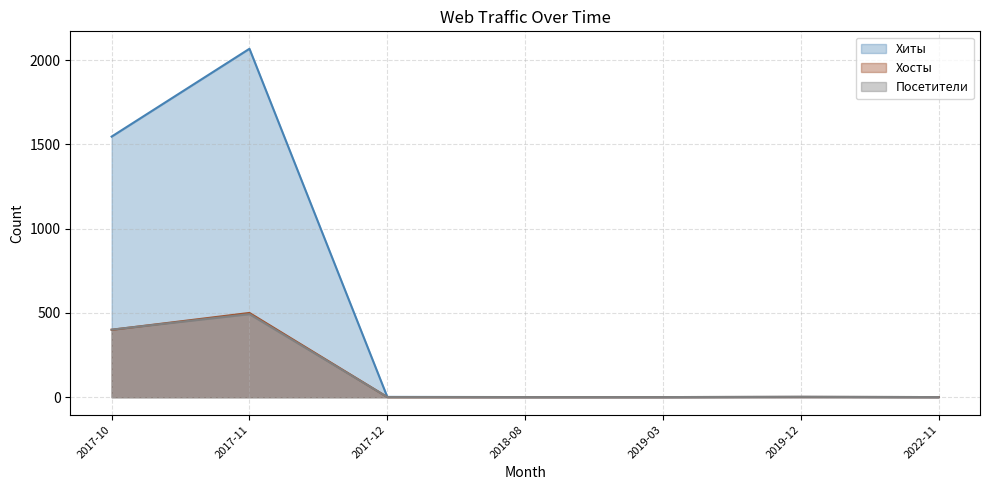

The value of Хиты at 2017-10 is 1546. True or false?

True